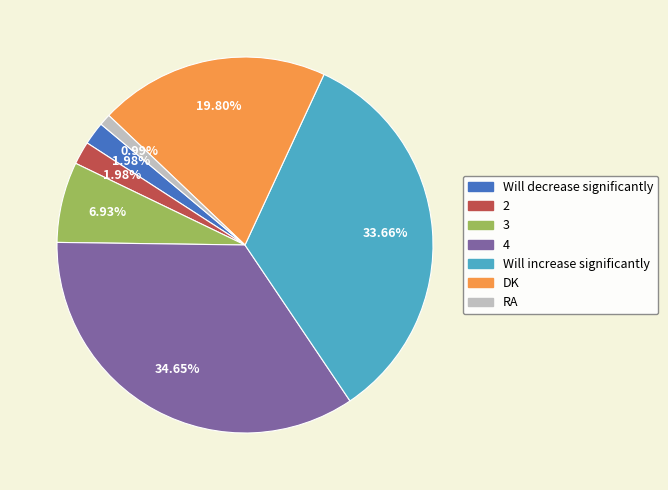

Is it true that 4 is 41% of the pie?

False